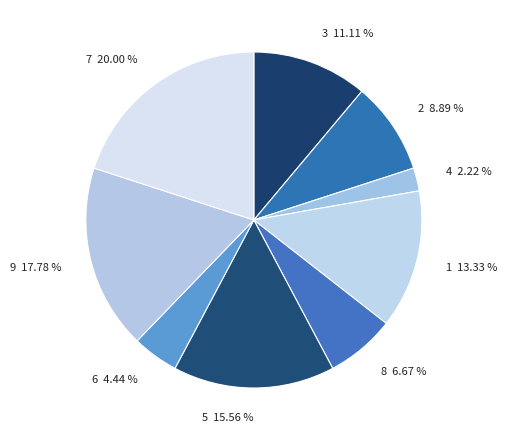

Approximately how many times larger is the value at 6 compared to 5?

0.3